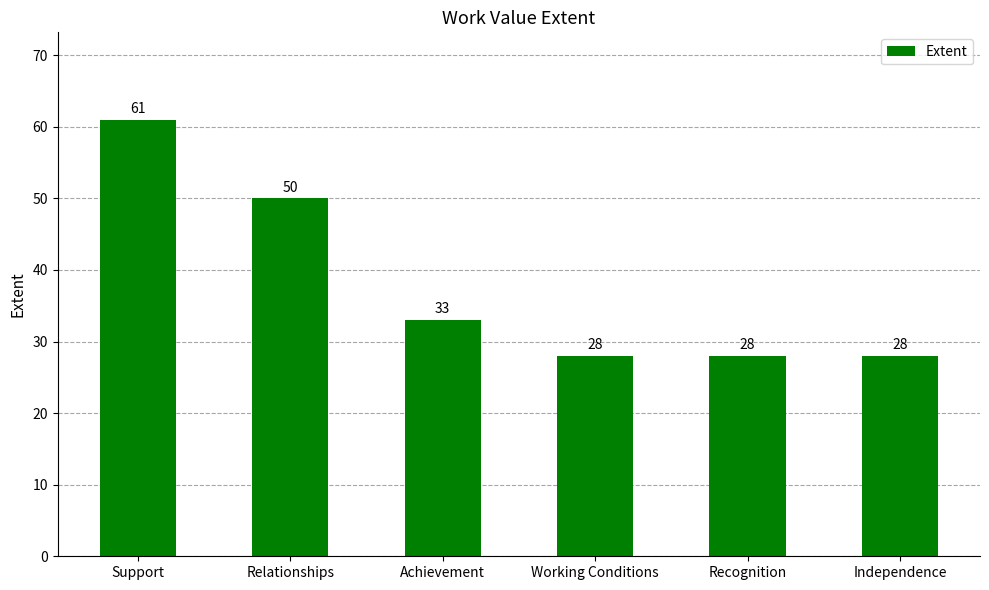

The value at Relationships is 69. True or false?

False